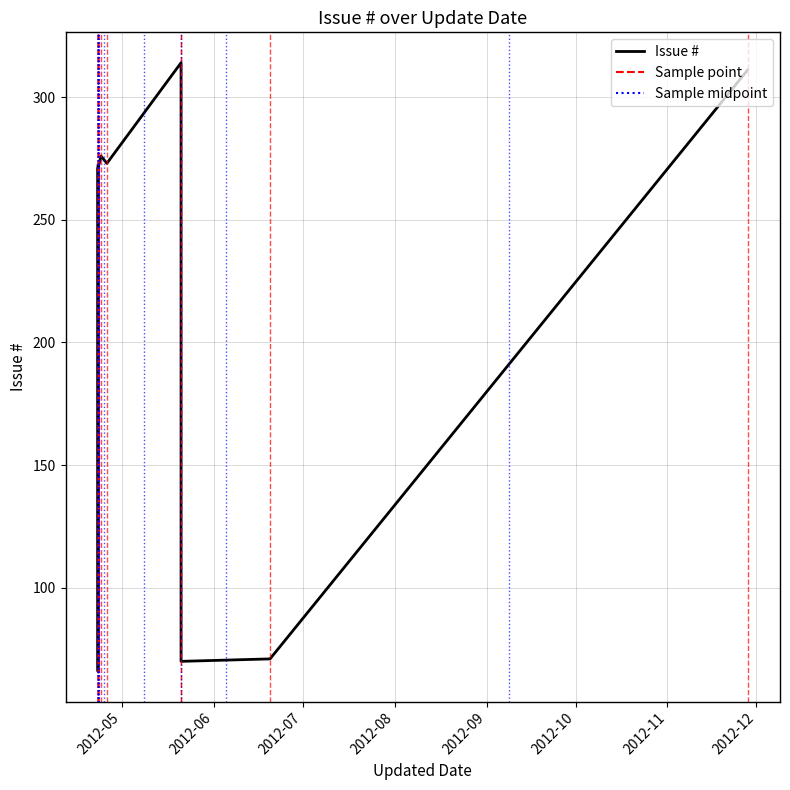

How many distinct data groups are displayed?

1